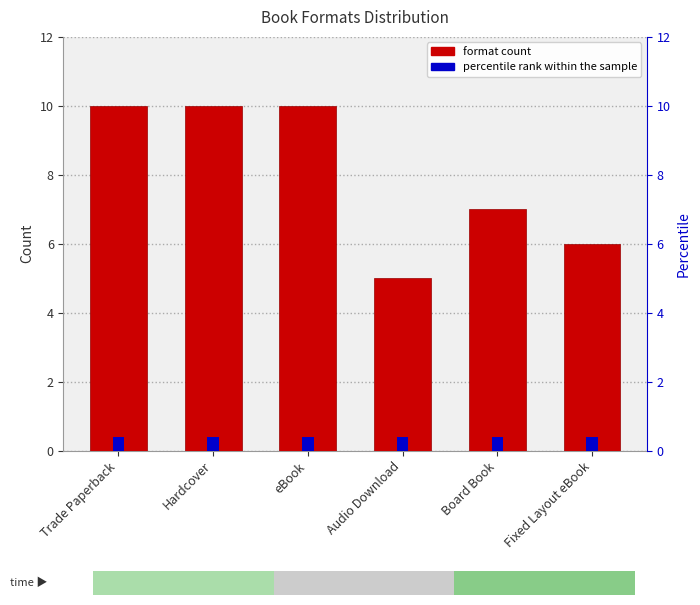

How many values are between 6 and 10?

5